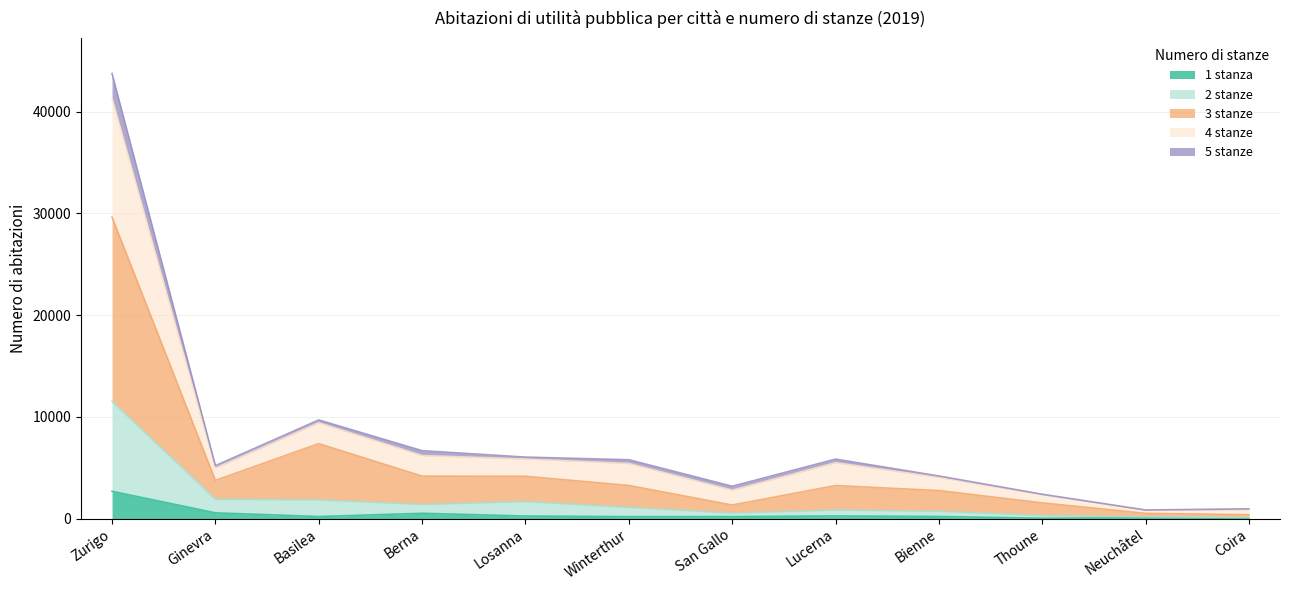

Which label corresponds to the smallest value in the chart?

Coira